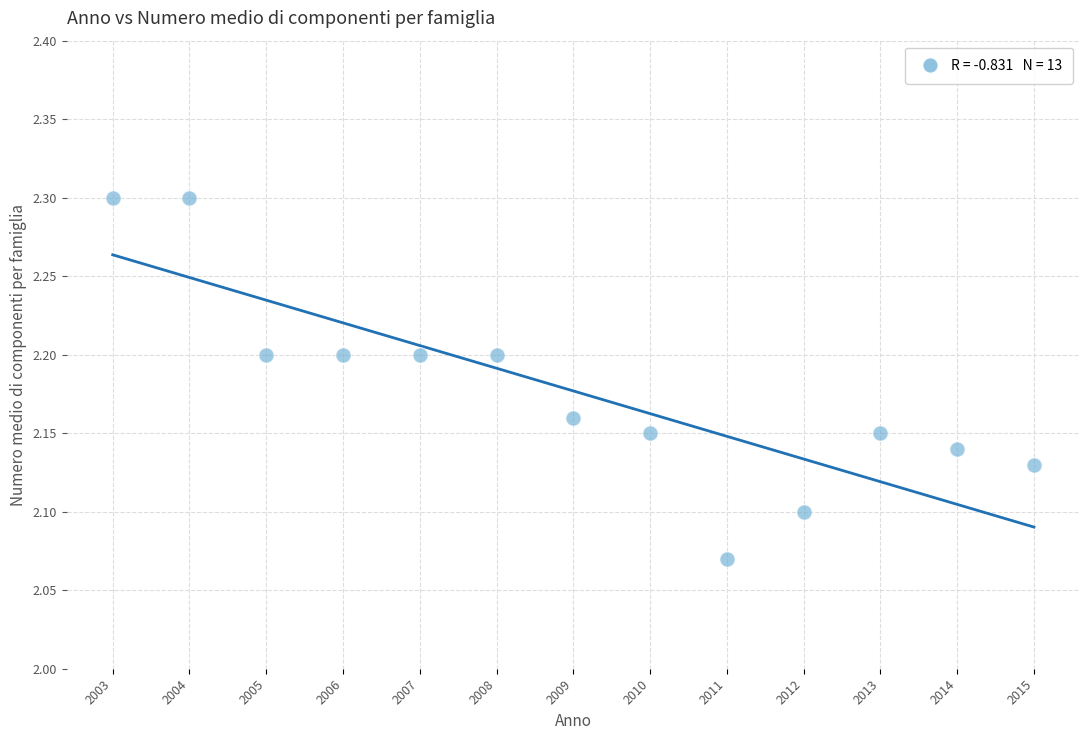

What is the range of X values (max minus min)?

12.0